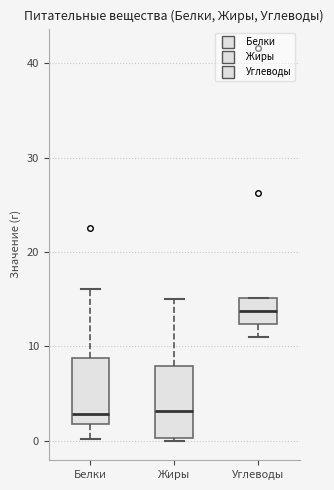

Where does the lower whisker of the box for Углеводы end on the y-axis? The values are not printed on the chart, so give them approximately, as read against the axis.

11